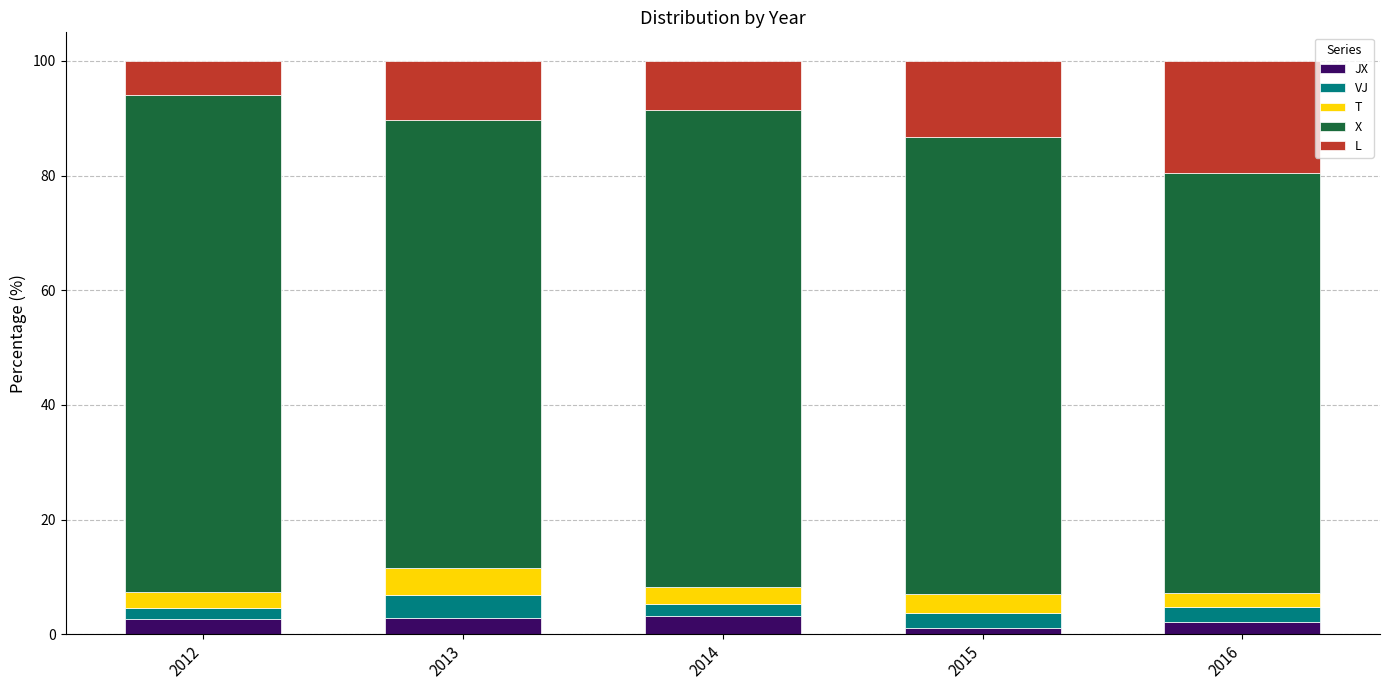

What is the total value across all series at 2013?

100.0